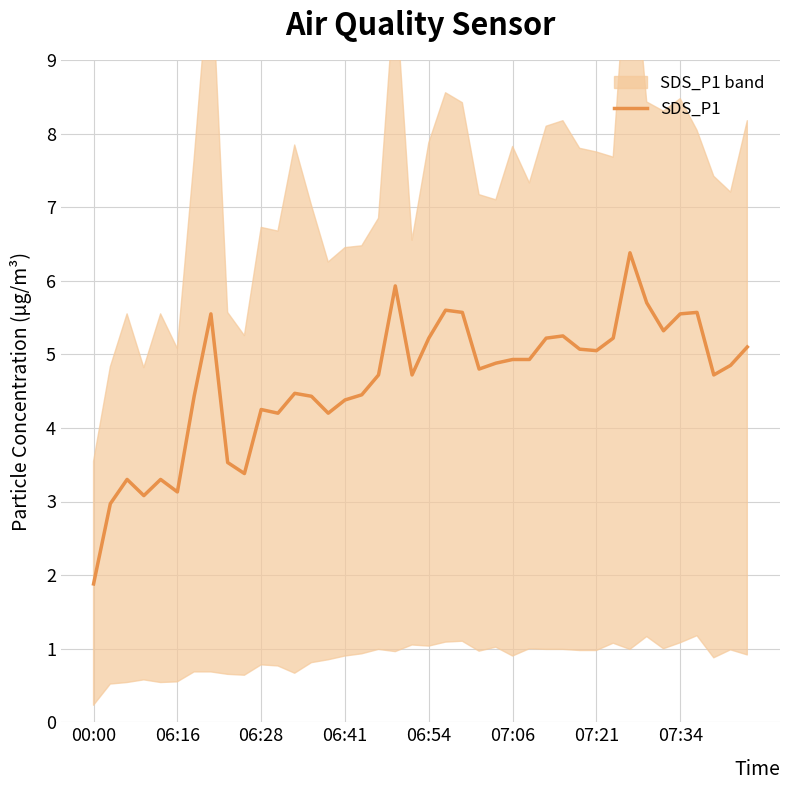

Reading left to right, list all the values displayed in this chart.

1.9	3.0	3.3	3.1	3.3	3.1	4.4	5.5	3.5	3.4	4.2	4.2	4.5	4.4	4.2	4.4	4.5	4.7	5.9	4.7	5.2	5.6	5.6	4.8	4.9	4.9	4.9	5.2	5.2	5.1	5.0	5.2	6.4	5.7	5.3	5.5	5.6	4.7	4.8	5.1